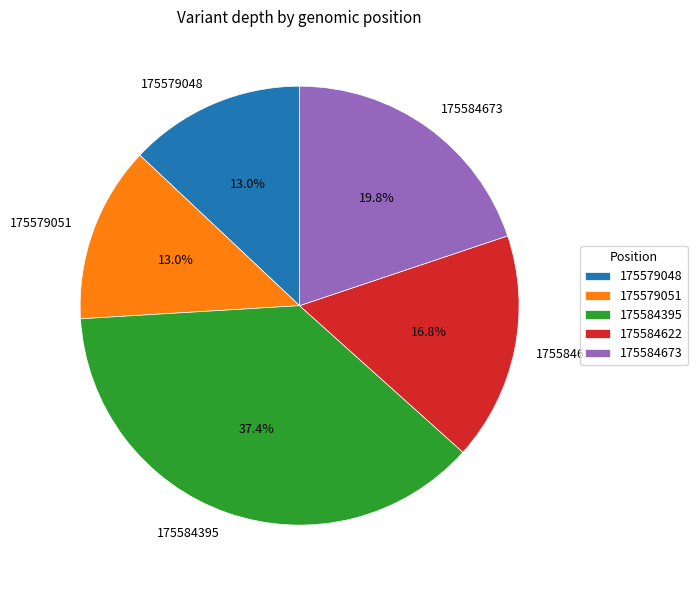

What is the ratio of the value at 175584622 to the value at 175584673?

0.8